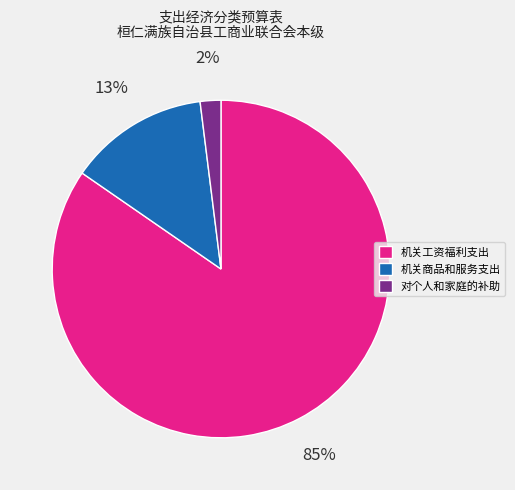

Approximately how many times larger is the value at 机关商品和服务支出 compared to 机关工资福利支出?

0.2